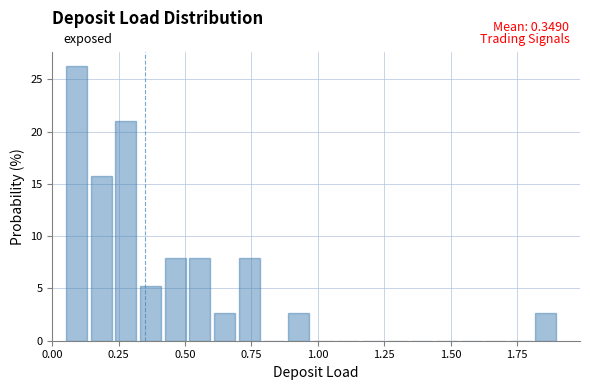

Around what value on the x-axis is the tallest bar? Give the approximate position of its centre, as read against the axis.

0.10